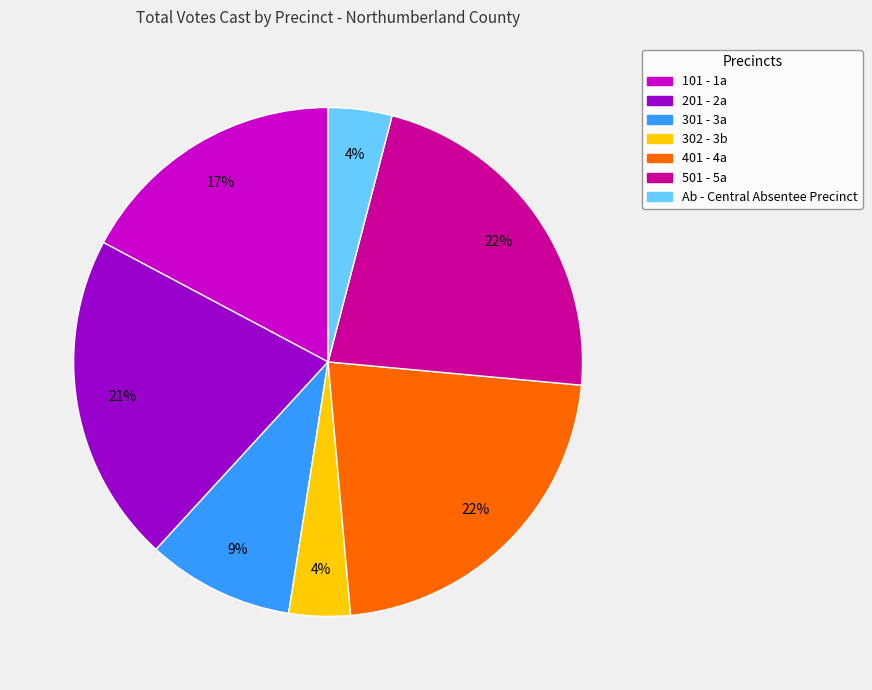

Is there a majority slice in this chart?

No